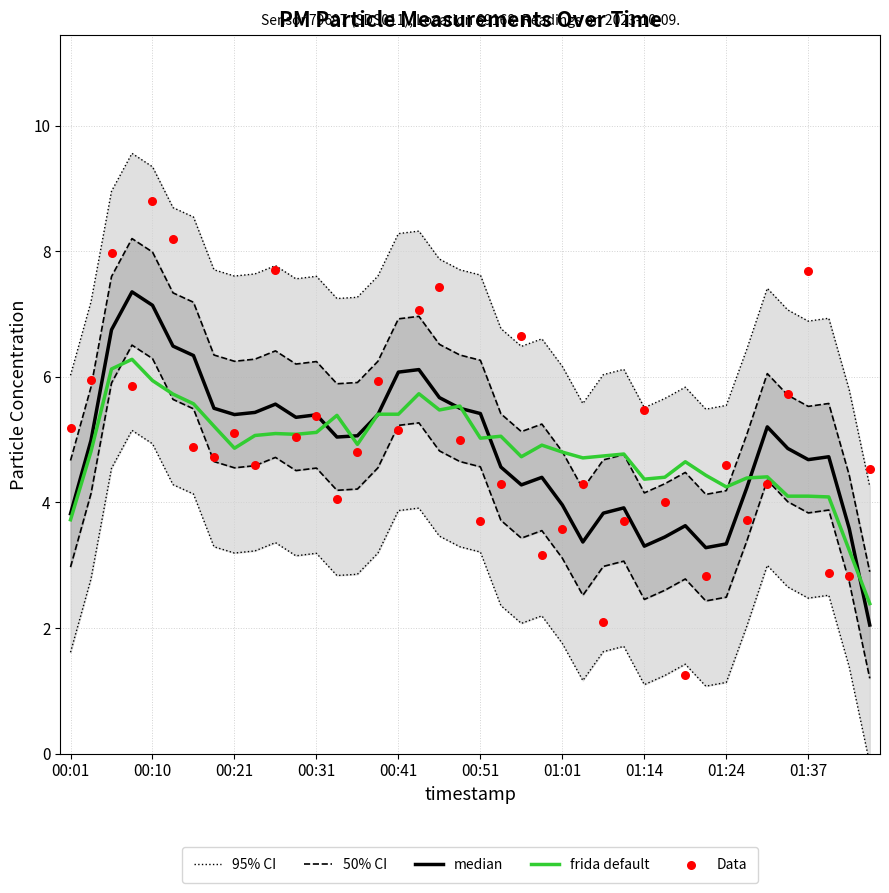

Which series has the largest Y range (max minus min)?

Data